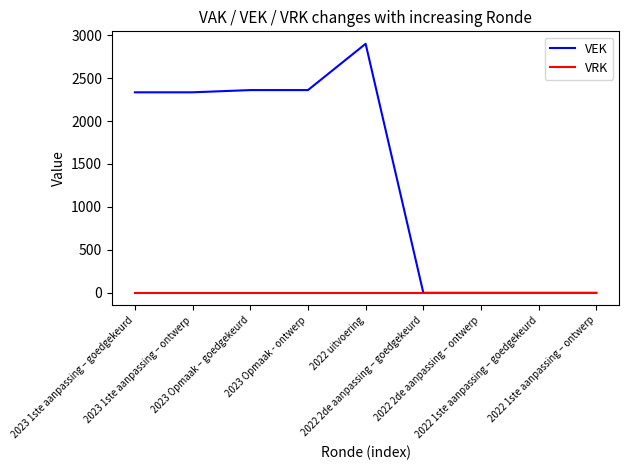

Reading left to right, transcribe all the data shown in this chart.

VEK: 2023 1ste aanpassing – goedgekeurd=2334	2023 1ste aanpassing – ontwerp=2334	2023 Opmaak – goedgekeurd=2360	2023 Opmaak - ontwerp=2360	2022 uitvoering=2899	2022 2de aanpassing – goedgekeurd=0	2022 2de aanpassing – ontwerp=0	2022 1ste aanpassing – goedgekeurd=0	2022 1ste aanpassing – ontwerp=0
VRK: 2023 1ste aanpassing – goedgekeurd=0	2023 1ste aanpassing – ontwerp=0	2023 Opmaak – goedgekeurd=0	2023 Opmaak - ontwerp=0	2022 uitvoering=0	2022 2de aanpassing – goedgekeurd=0	2022 2de aanpassing – ontwerp=0	2022 1ste aanpassing – goedgekeurd=0	2022 1ste aanpassing – ontwerp=0